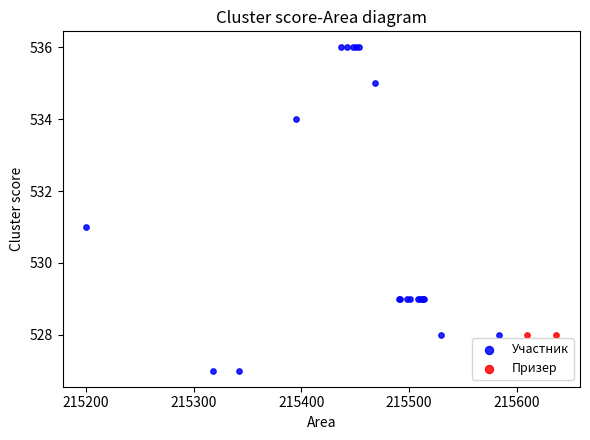

What are all the series names shown in the legend?

Участник, Призер